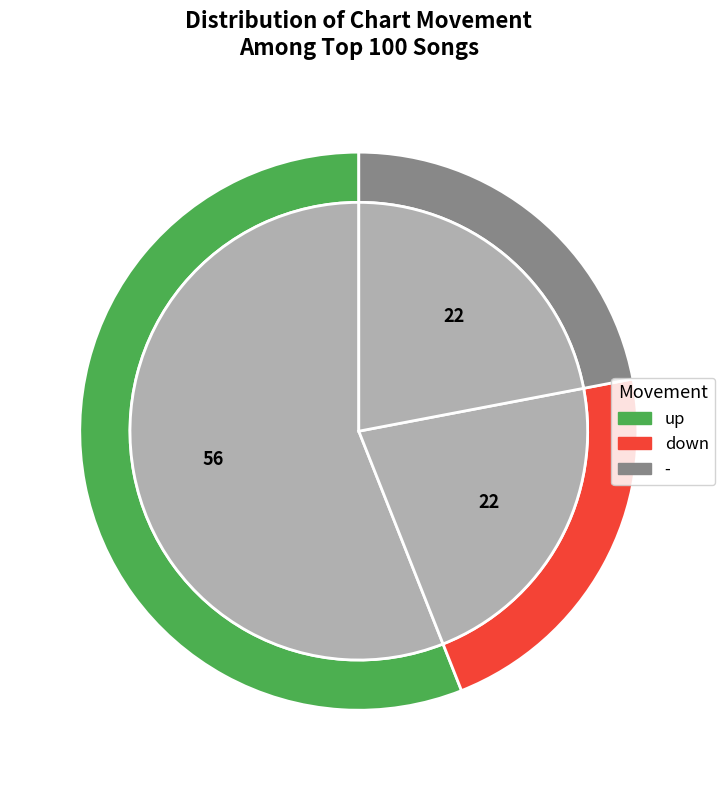

What is the smallest slice in the pie chart?

down